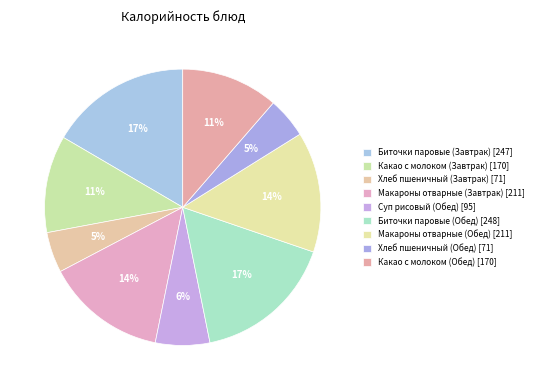

What percentage do Какао с молоком (Обед) and Хлеб пшеничный (Обед) together represent?

16.1%